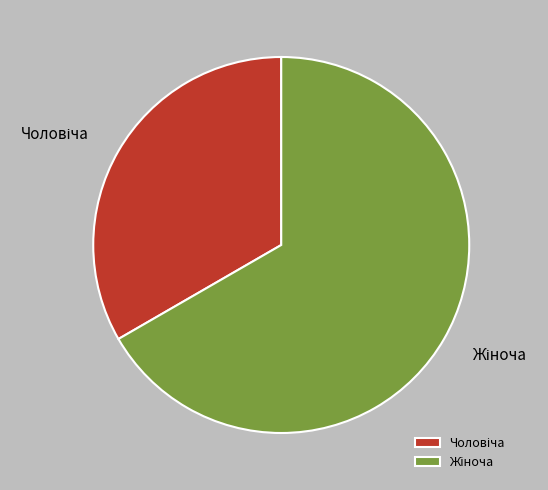

Does any single category account for the majority?

Yes